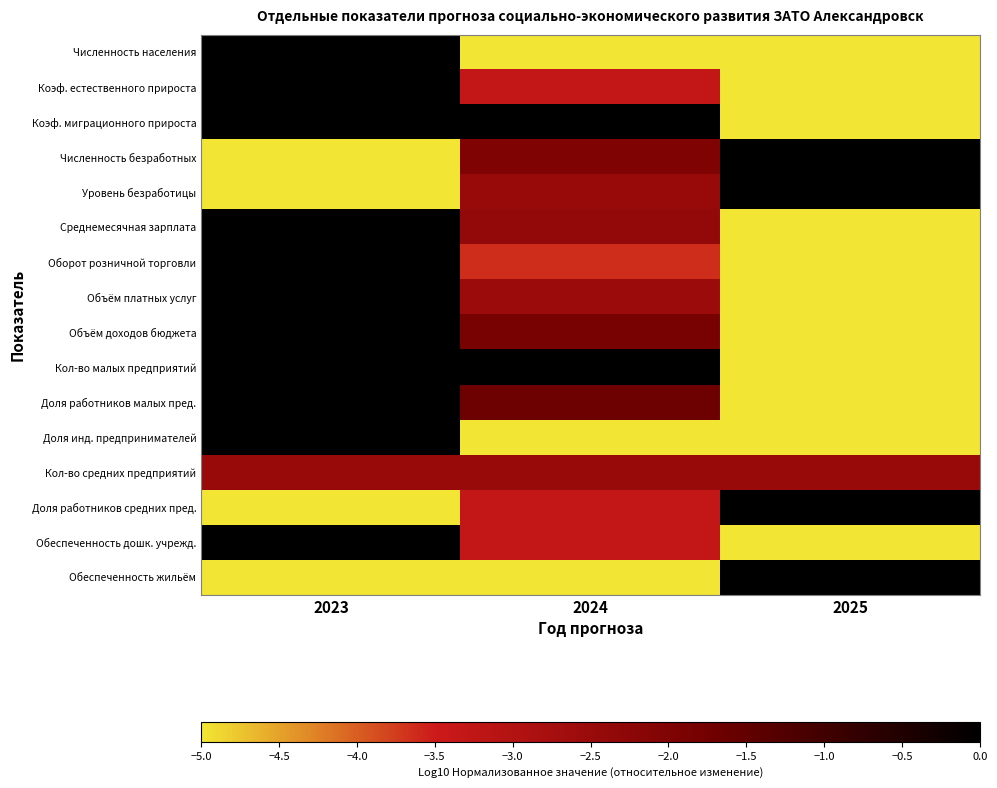

Reading left to right, extract all data points from this chart.

Численность населения: 2023=0.0	2024=-5.0	2025=-5.0
Коэф. естественного прироста: 2023=0.0	2024=-3.3	2025=-5.0
Коэф. миграционного прироста: 2023=0.0	2024=0.0	2025=-5.0
Численность безработных: 2023=-5.0	2024=-2.0	2025=0.0
Уровень безработицы: 2023=-5.0	2024=-2.5	2025=0.0
Среднемесячная зарплата: 2023=0.0	2024=-2.4	2025=-5.0
Оборот розничной торговли: 2023=0.0	2024=-3.6	2025=-5.0
Объём платных услуг: 2023=0.0	2024=-2.6	2025=-5.0
Объём доходов бюджета: 2023=0.0	2024=-1.9	2025=-5.0
Кол-во малых предприятий: 2023=0.0	2024=0.0	2025=-5.0
Доля работников малых пред.: 2023=0.0	2024=-1.7	2025=-5.0
Доля инд. предпринимателей: 2023=0.0	2024=-5.0	2025=-5.0
Кол-во средних предприятий: 2023=-2.5	2024=-2.5	2025=-2.5
Доля работников средних пред.: 2023=-5.0	2024=-3.3	2025=0.0
Обеспеченность дошк. учрежд.: 2023=0.0	2024=-3.3	2025=-5.0
Обеспеченность жильём: 2023=-5.0	2024=-5.0	2025=0.0